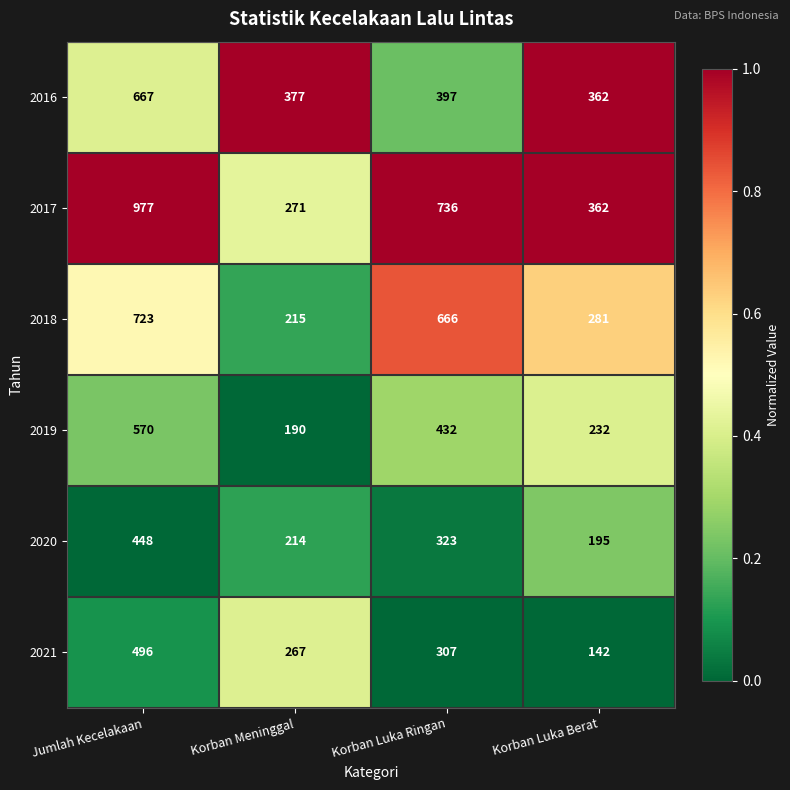

The value of 2021 at Jumlah Kecelakaan is 872. True or false?

False